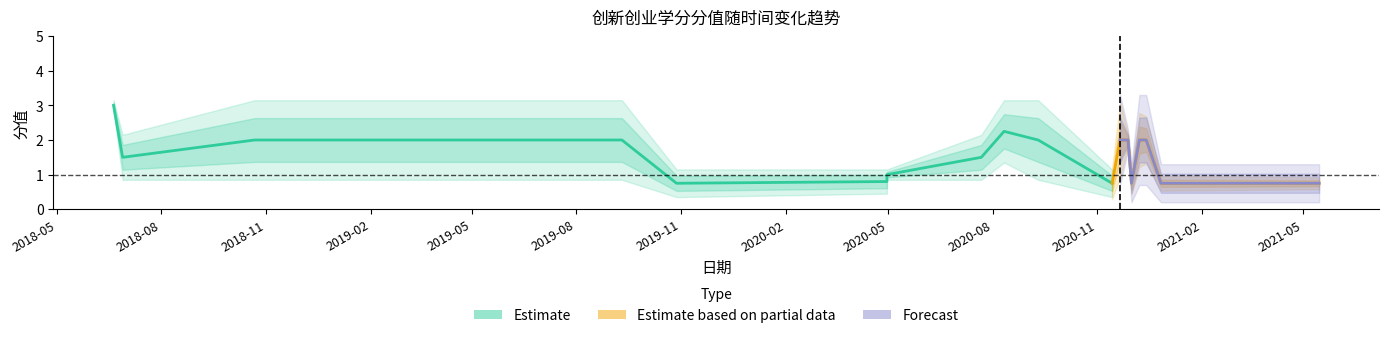

At which category does 分值 reach its first local peak?

2018-10-22